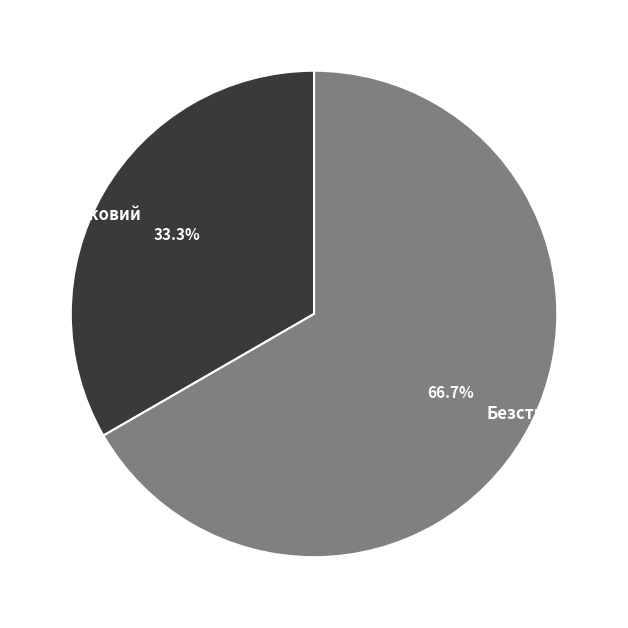

What percentage is NOT represented by Строковий?

66.7%